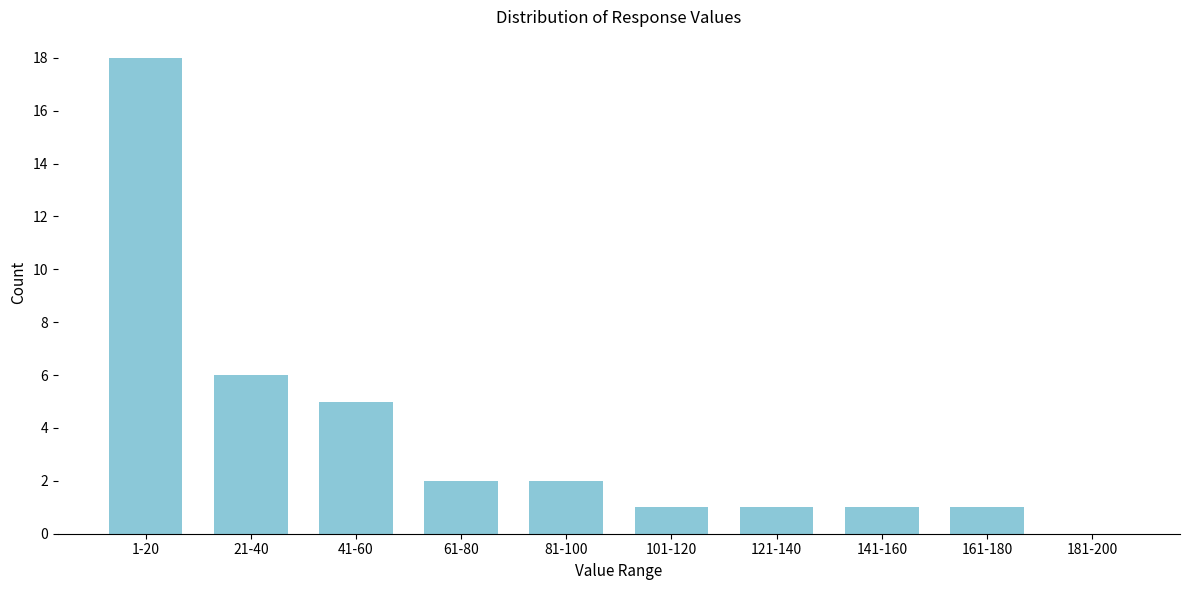

Reading right to left, list all the values displayed in this chart.

181-200=0	161-180=1	141-160=1	121-140=1	101-120=1	81-100=2	61-80=2	41-60=5	21-40=6	1-20=18